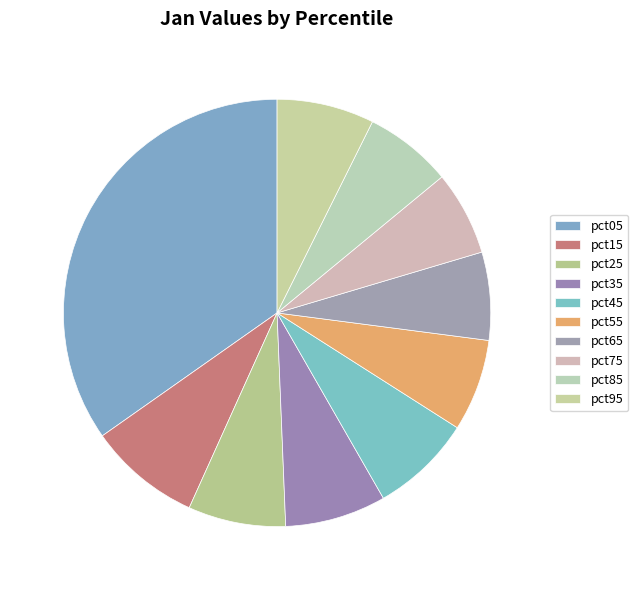

True or false: pct95 accounts for 7% of the total.

True